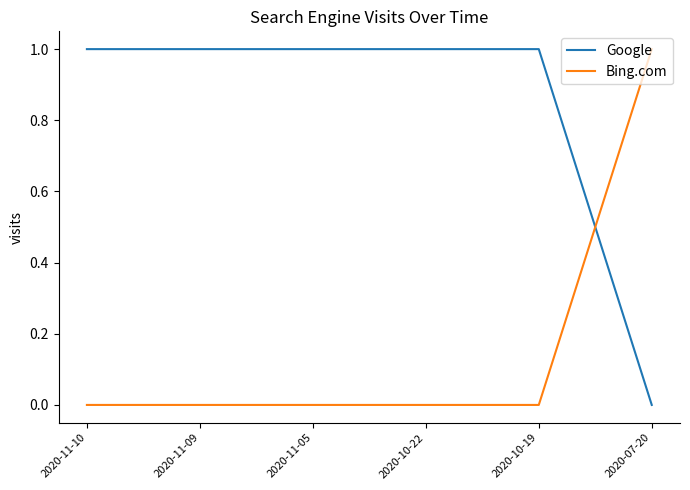

Is this an area chart (filled region under the line)?

No